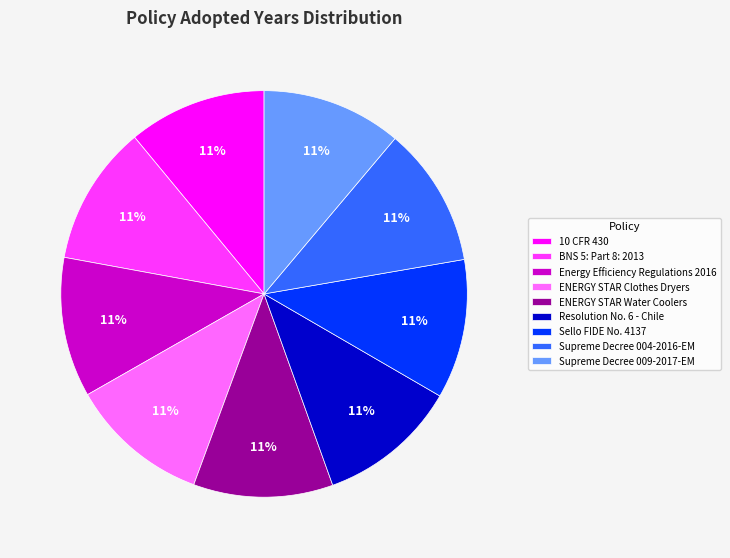

Do ENERGY STAR Clothes Dryers and Supreme Decree 009-2017-EM together represent more than half of the pie?

No